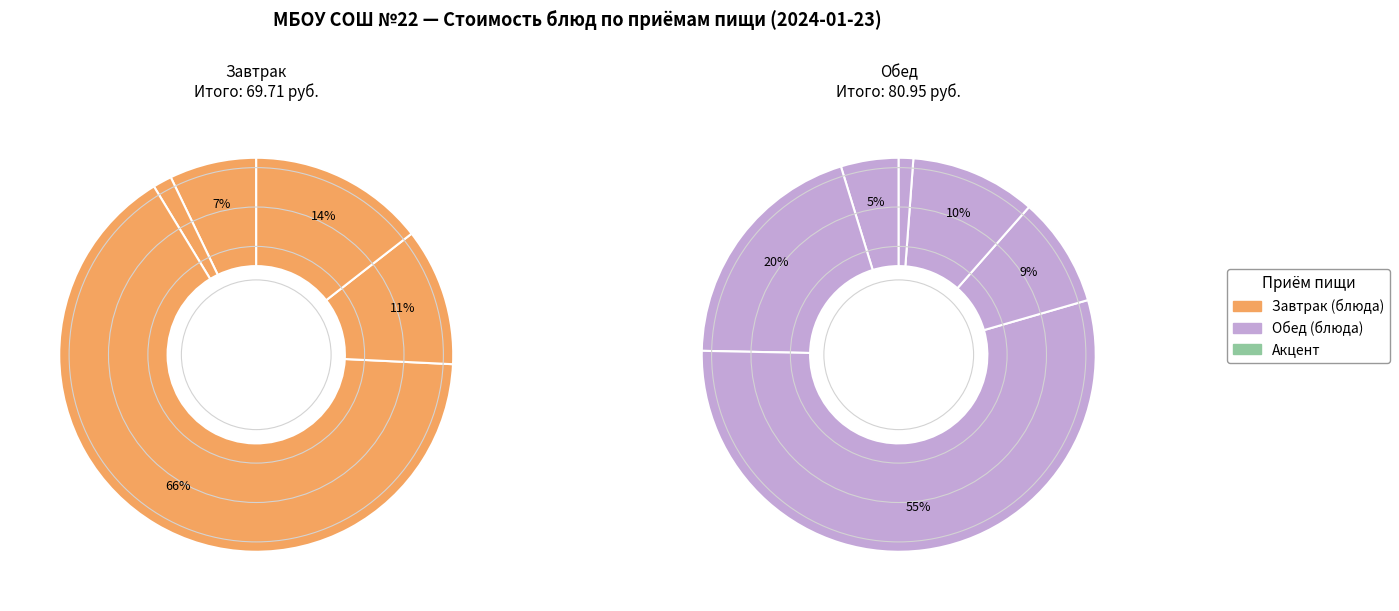

Does Каша гречневая вязкая с маслом account for over 50% of the chart?

No